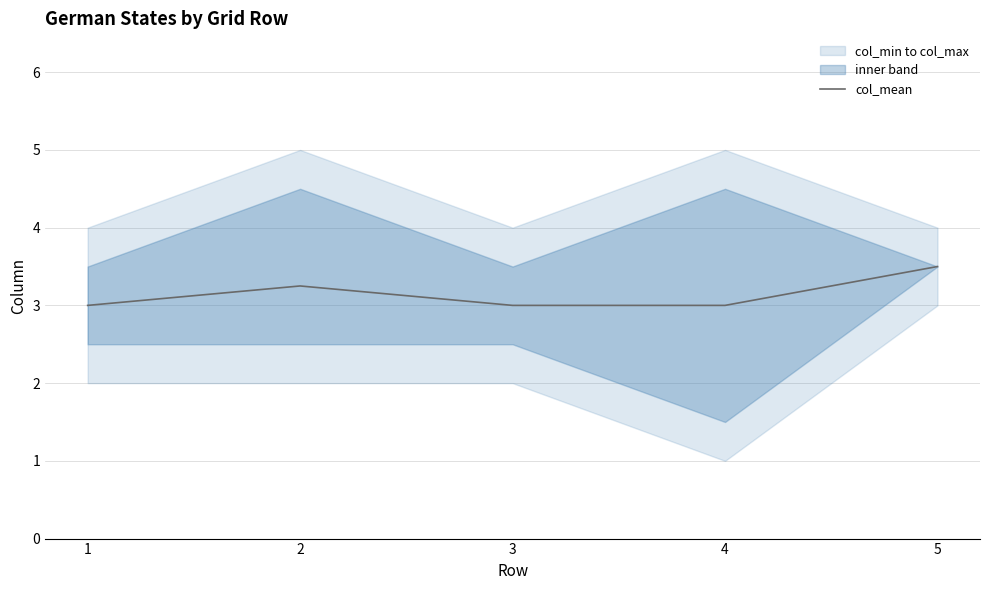

Reading left to right, list all the values displayed in this chart.

1=3.0	2=3.2	3=3.0	4=3.0	5=3.5